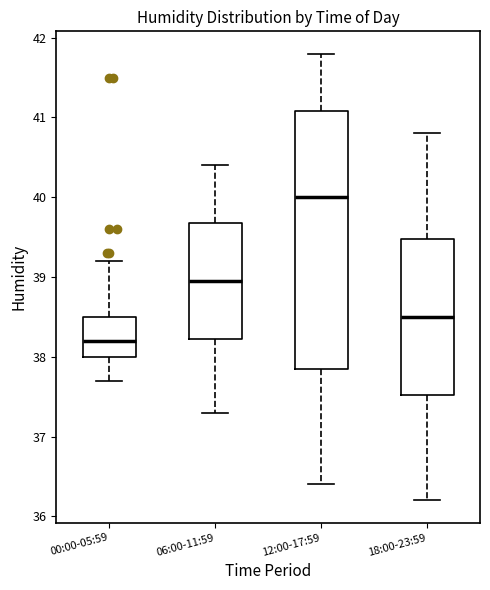

Reading left to right, transcribe this box plot: for each box, give where its median line is, the range the box spans, and where its two whiskers end, as read against the y-axis. The values are not printed on the chart, so give them approximately, as read against the axis.

00:00-05:59: median 38.2, box 38.0 to 38.5, whiskers 37.7 to 39.2
06:00-11:59: median 39.0, box 38.2 to 39.7, whiskers 37.3 to 40.4
12:00-17:59: median 40.0, box 37.9 to 41.1, whiskers 36.4 to 41.8
18:00-23:59: median 38.5, box 37.5 to 39.5, whiskers 36.2 to 40.8